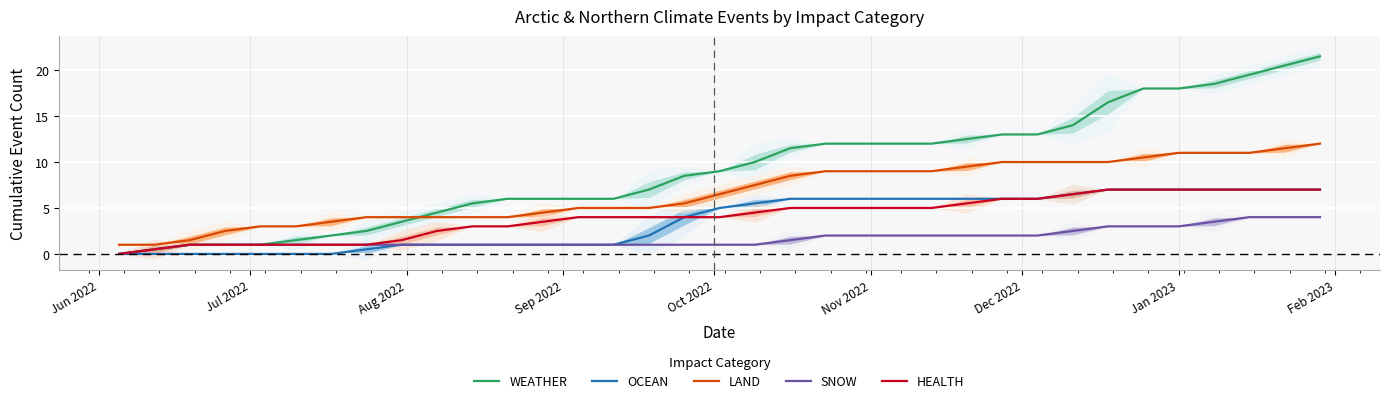

What are all the series names shown in the legend?

WEATHER, OCEAN, LAND, SNOW, HEALTH